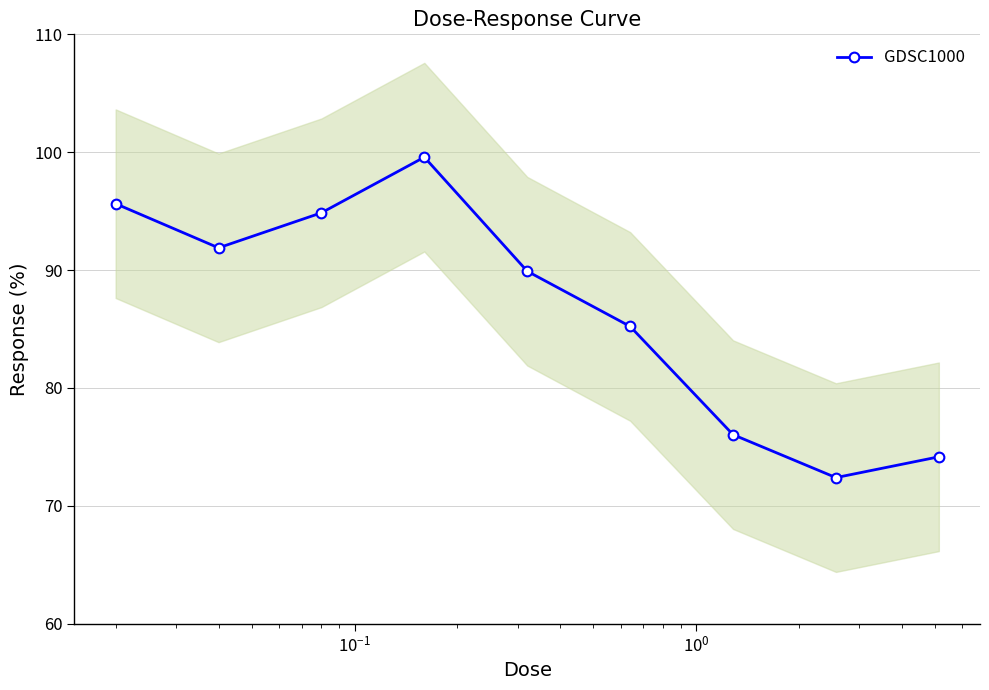

True or false: GDSC1000 has more than 2 points higher than both neighbors.

False